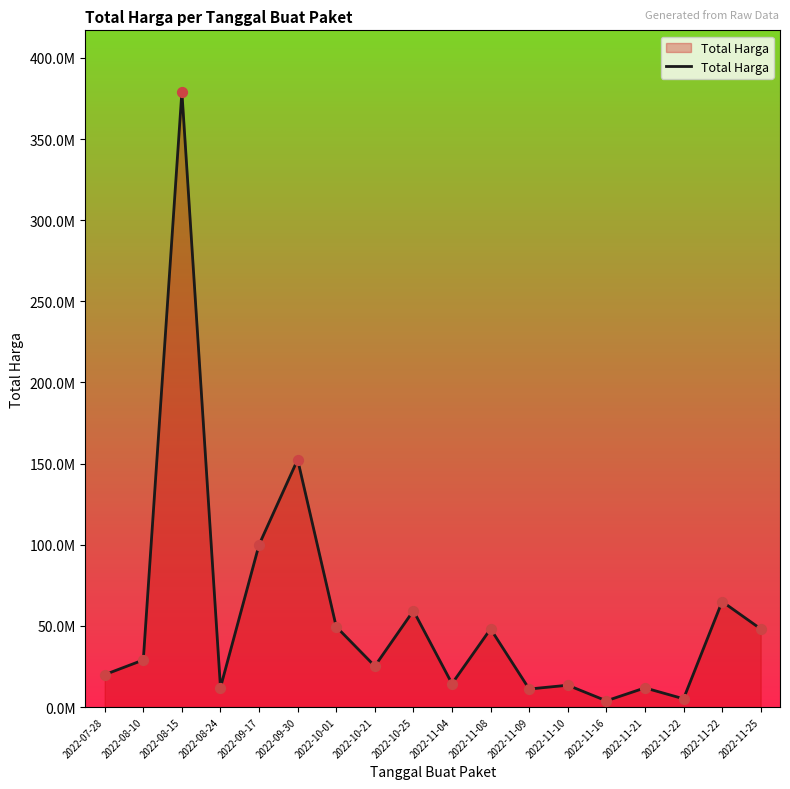

Approximately how many times larger is the value at 2022-09-30 compared to 2022-08-15?

0.4